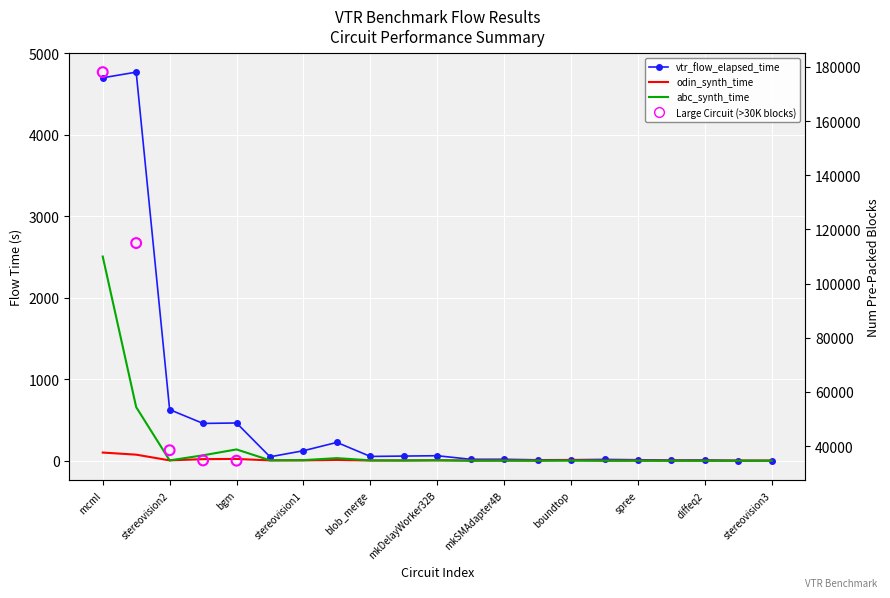

Which series reaches the minimum Y coordinate?

abc_synth_time